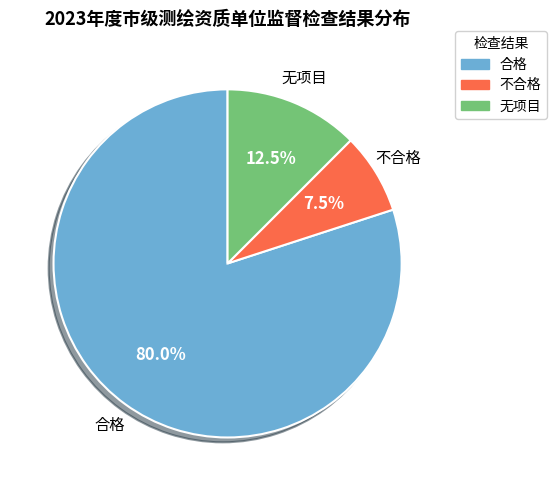

Combined, do 无项目 and 合格 account for over 50%?

Yes